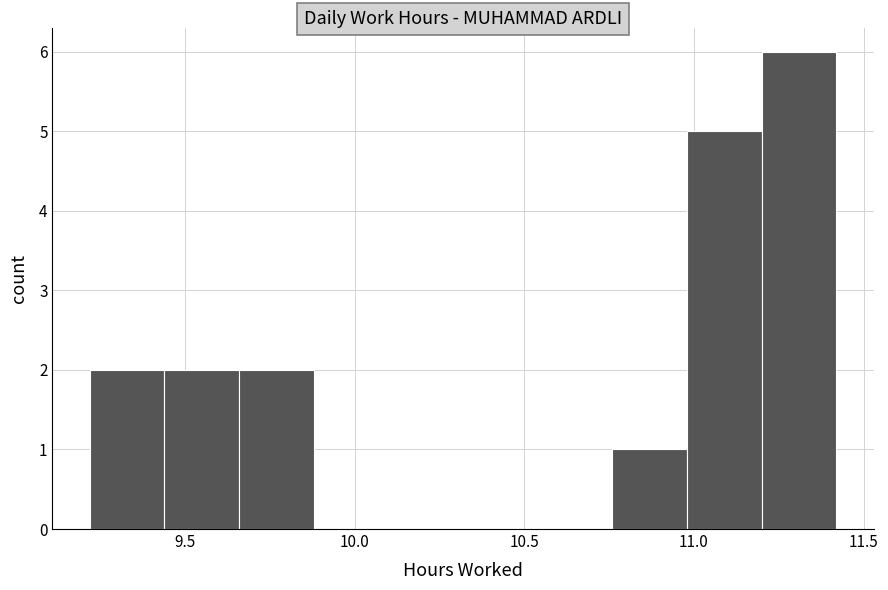

Reading left to right, list every bar in this chart as the range it spans on the x-axis followed by its height. Neither the bar edges nor the heights are printed on the chart, so give them approximately, as read against the axes.

9.22 to 9.44: 2
9.44 to 9.66: 2
9.66 to 9.88: 2
9.88 to 10.10: 0
10.10 to 10.32: 0
10.32 to 10.54: 0
10.54 to 10.76: 0
10.76 to 10.98: 1
10.98 to 11.20: 5
11.20 to 11.42: 6